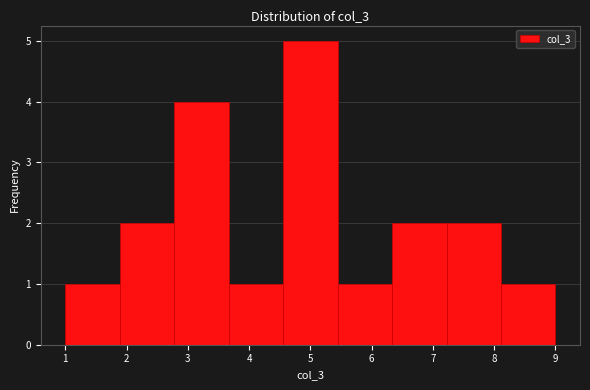

What is the height of the bar covering 1.0 to 1.9 on the x-axis? Neither the bar edges nor the heights are printed on the chart, so give them approximately, as read against the axes.

1